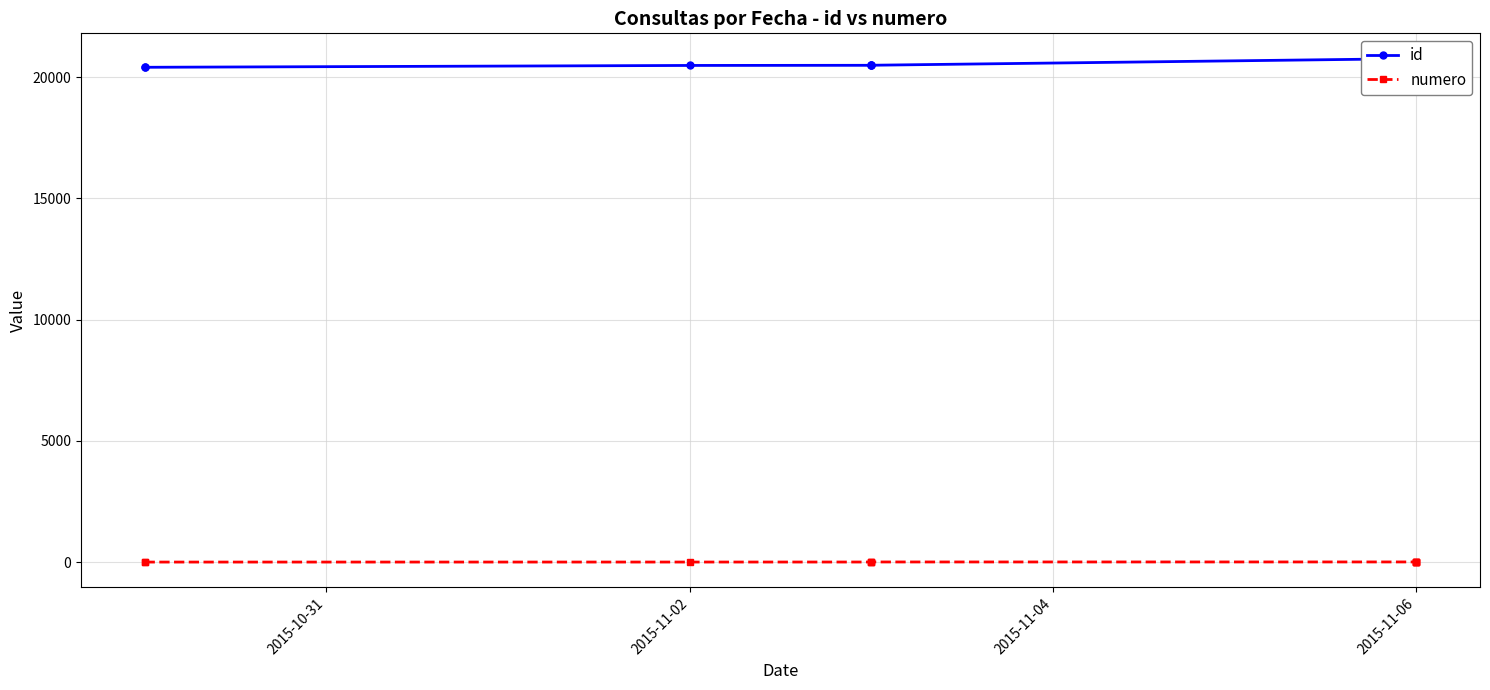

What is the smallest value displayed?

1